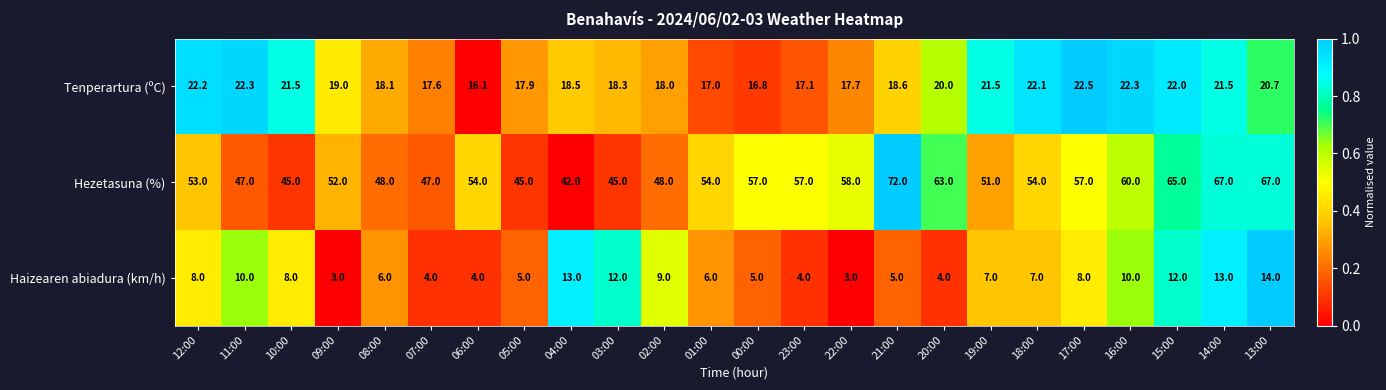

Which series has the widest spread of values?

Hezetasuna (%)